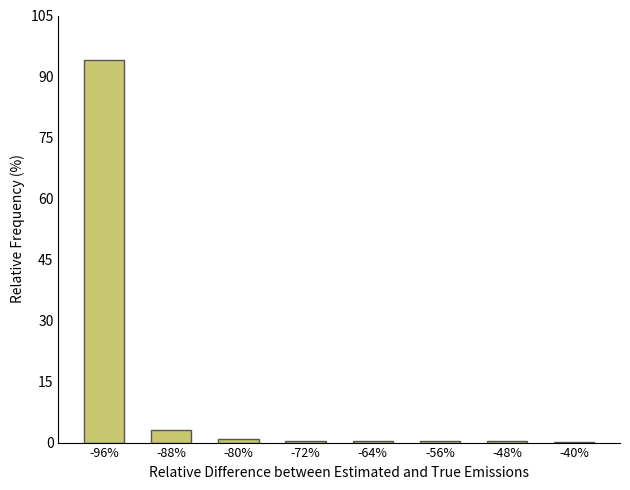

Which category has the highest value across all series?

-96%